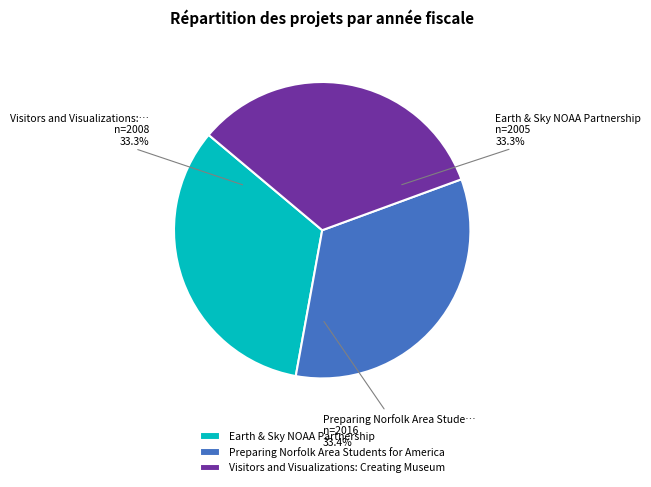

What is the ratio of the value at Preparing Norfolk Area Students for America to the value at Visitors and Visualizations: Creating Museum?

1.0